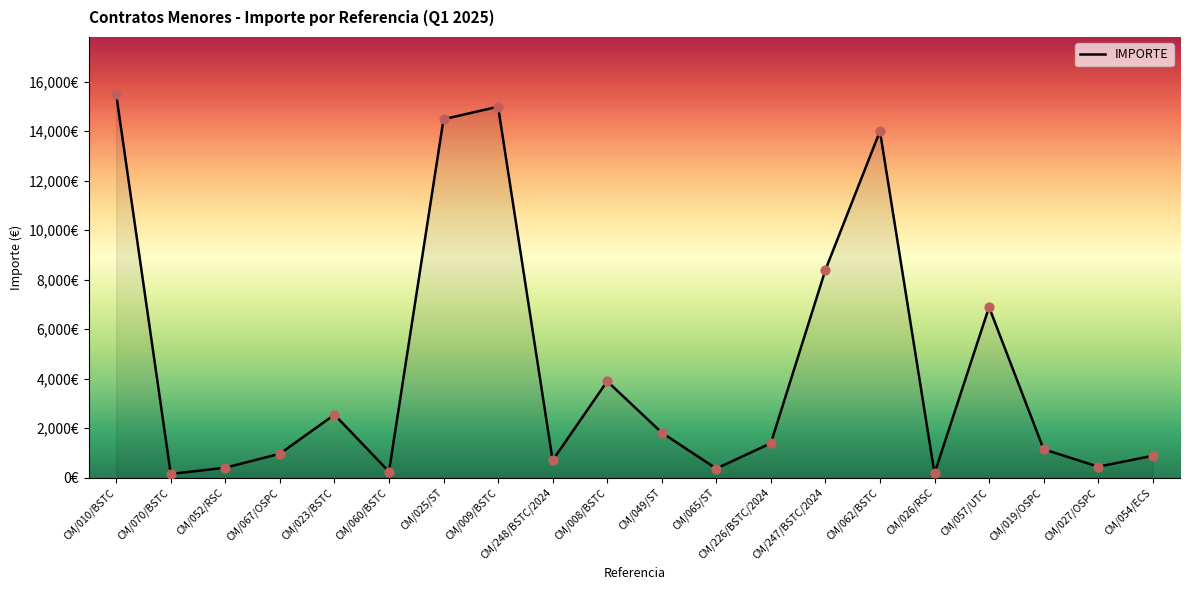

Which has a higher value, CM/054/ECS or CM/008/BSTC?

CM/008/BSTC